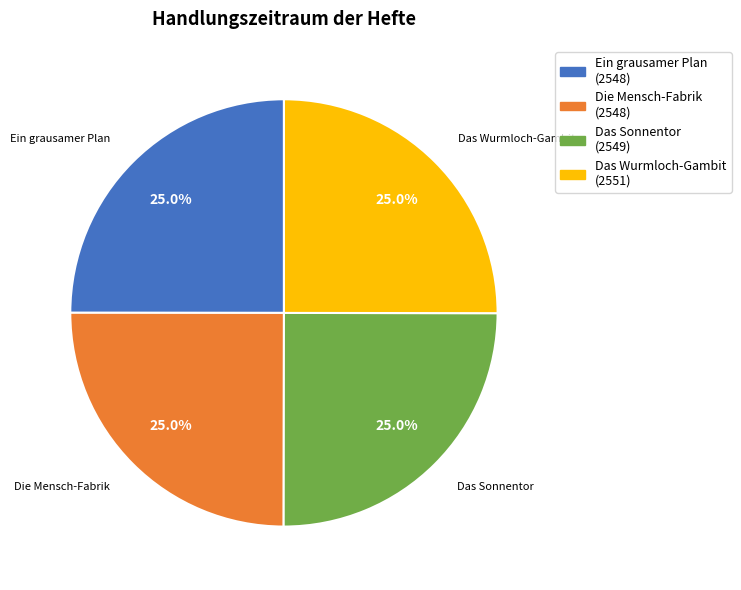

The Die Mensch-Fabrik slice represents 17% of the pie. True or false?

False